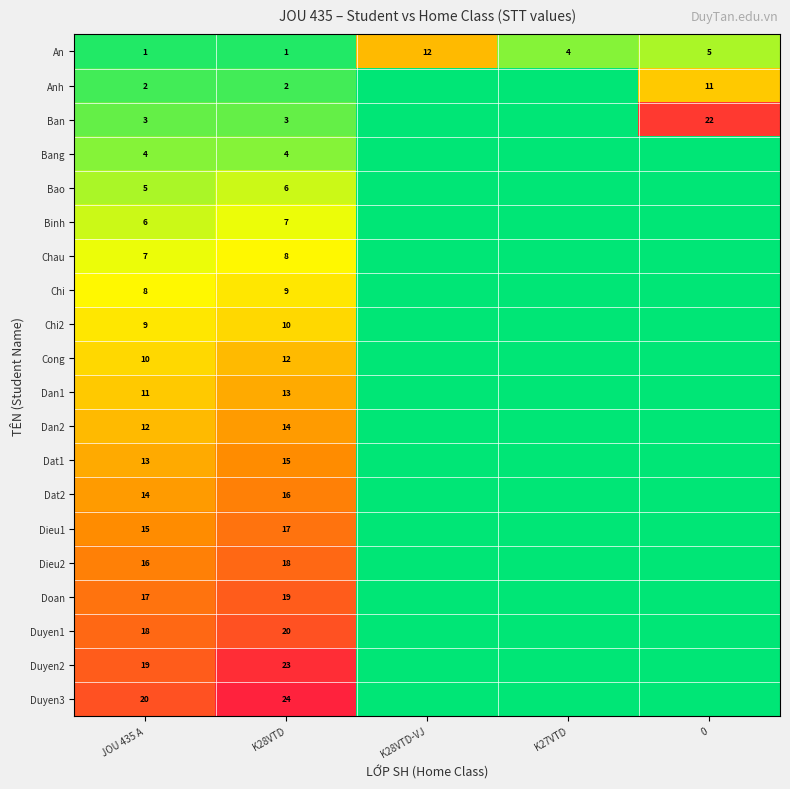

What is the spread (max minus min) of values at K28VTD?

23